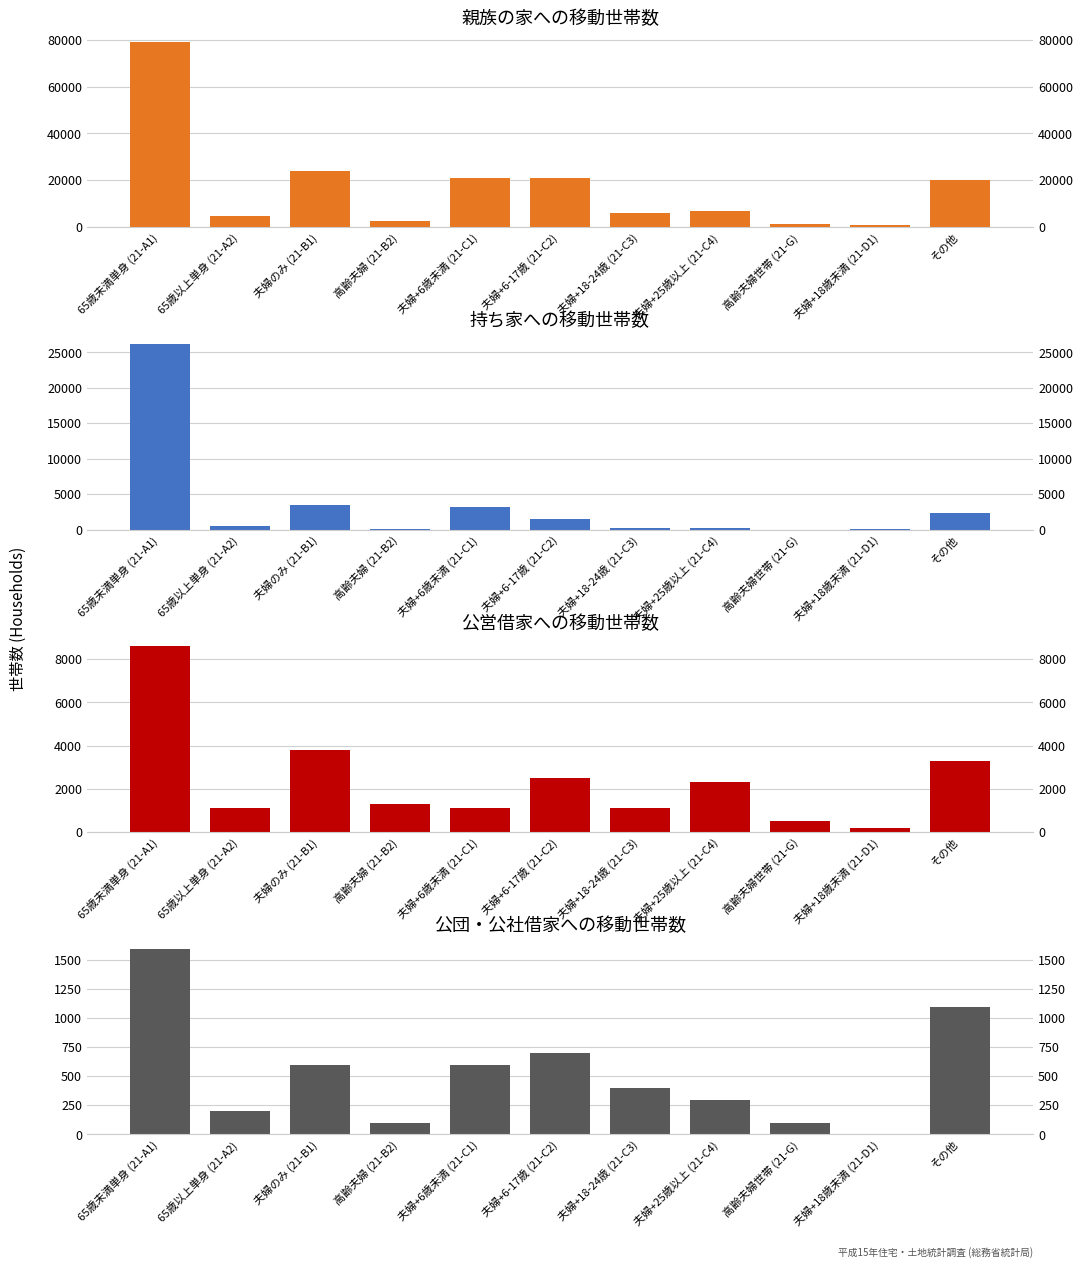

What value does the 公団・公社借家への移動世帯数 series have at 高齢夫婦 (21-B2), to the nearest 100?

100